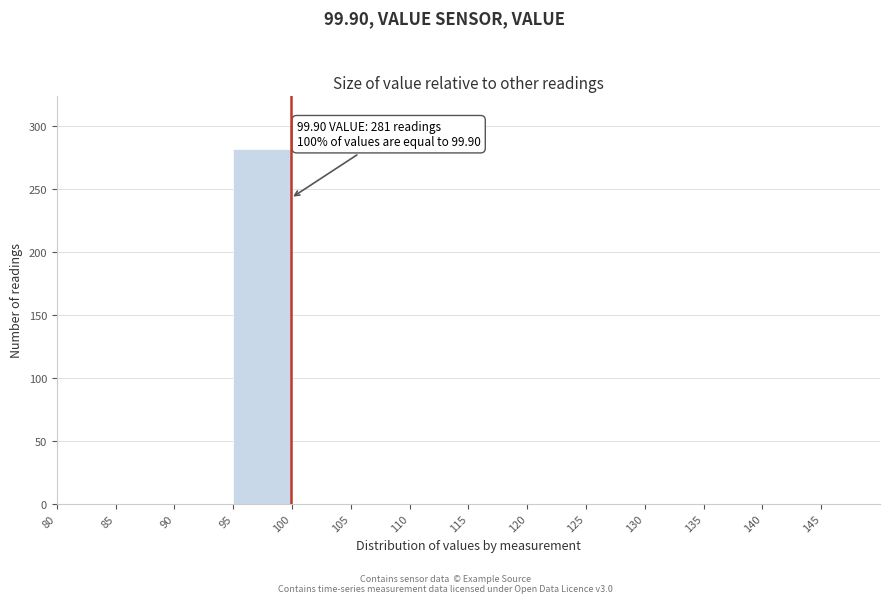

Which range on the x-axis has the tallest bar?

95 to 100